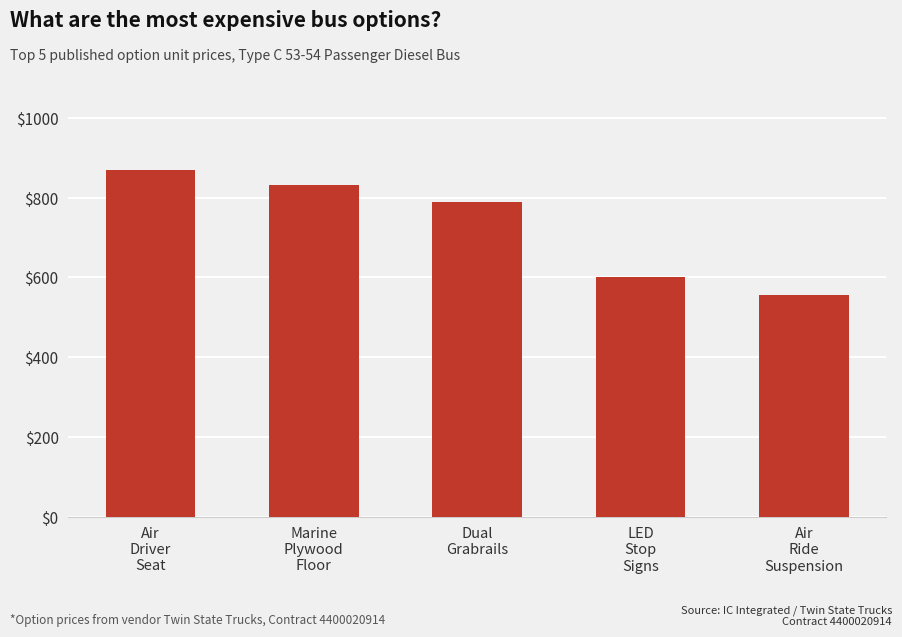

What is the minimum value shown in the chart?

556.2